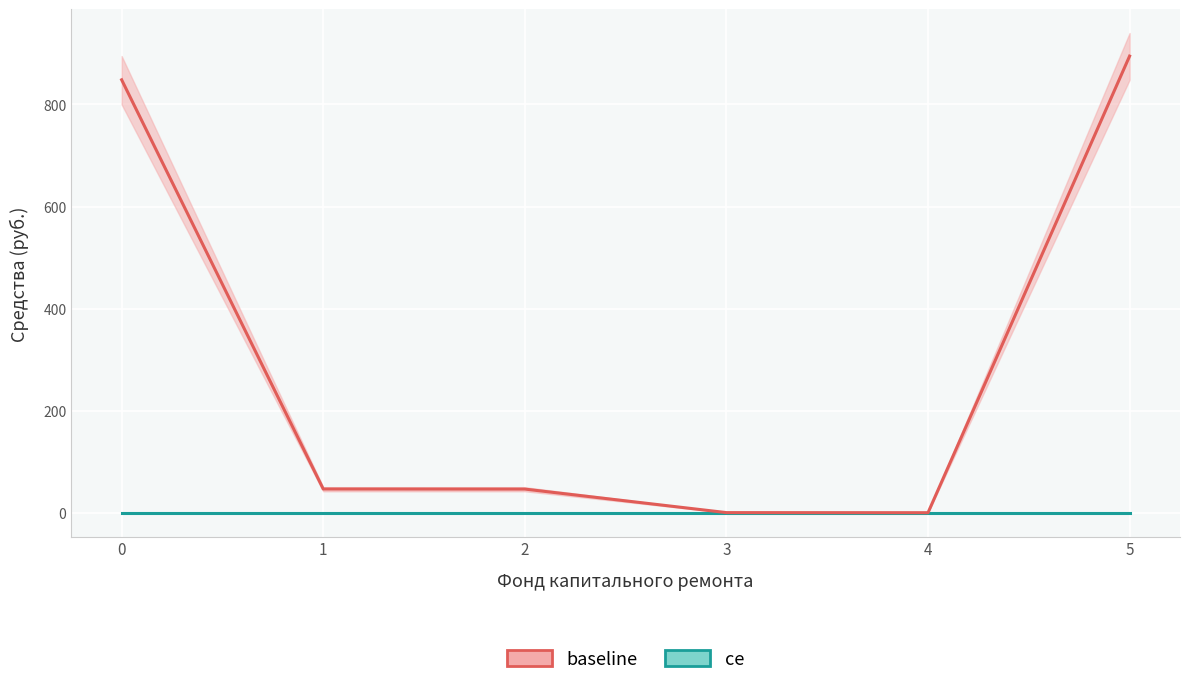

List the series in order of their peak value, highest first.

baseline, ce